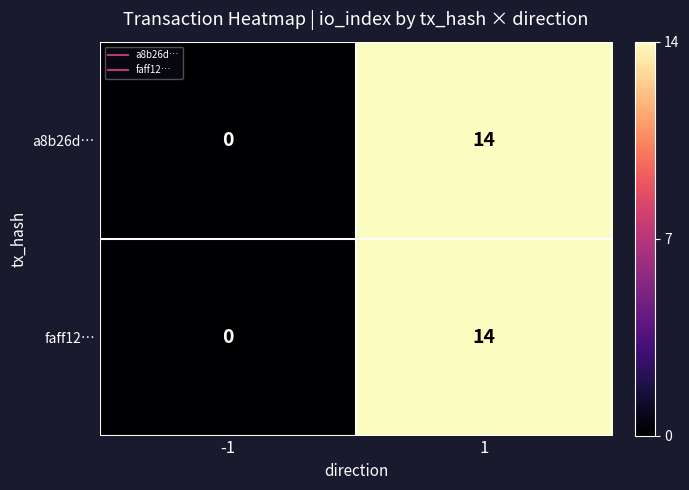

How many categories are shown in the chart?

2